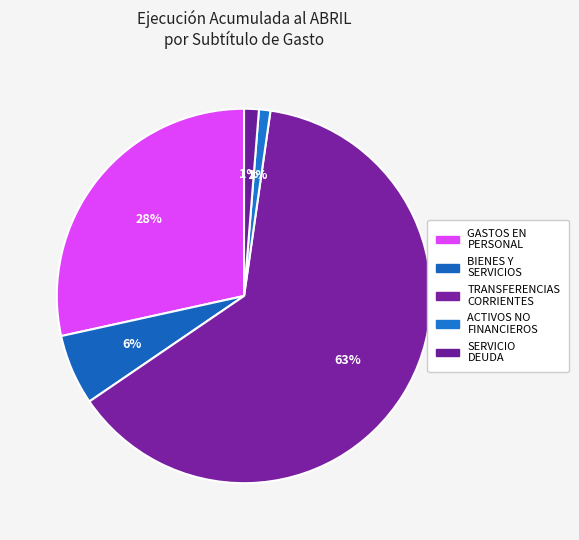

Is there a majority slice in this chart?

Yes